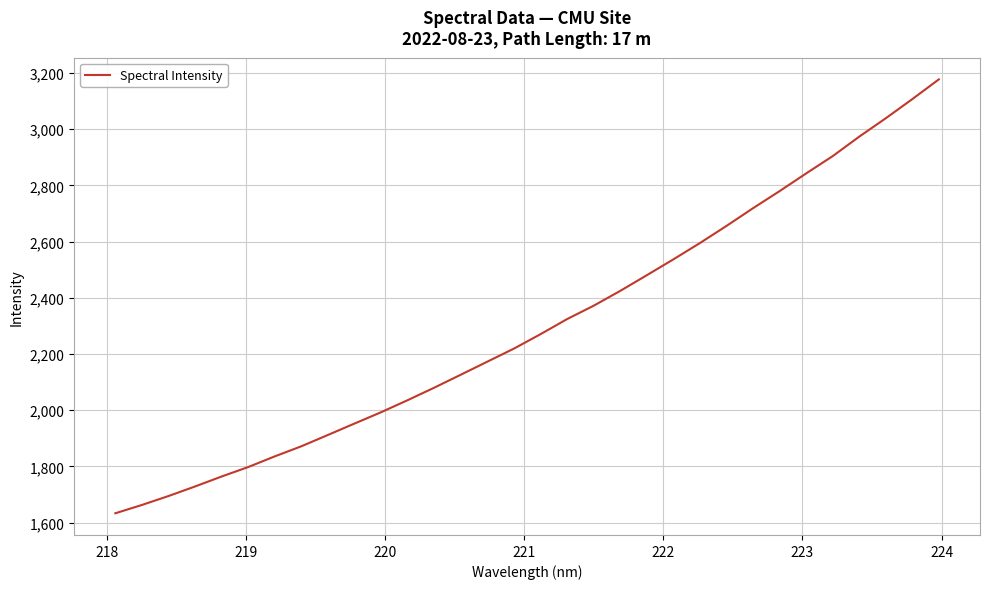

What is the difference between the maximum and minimum values?

1543.8